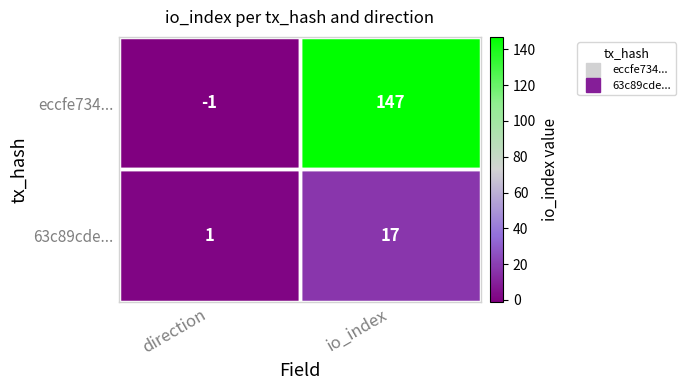

What is the difference between the highest and lowest values at direction?

2